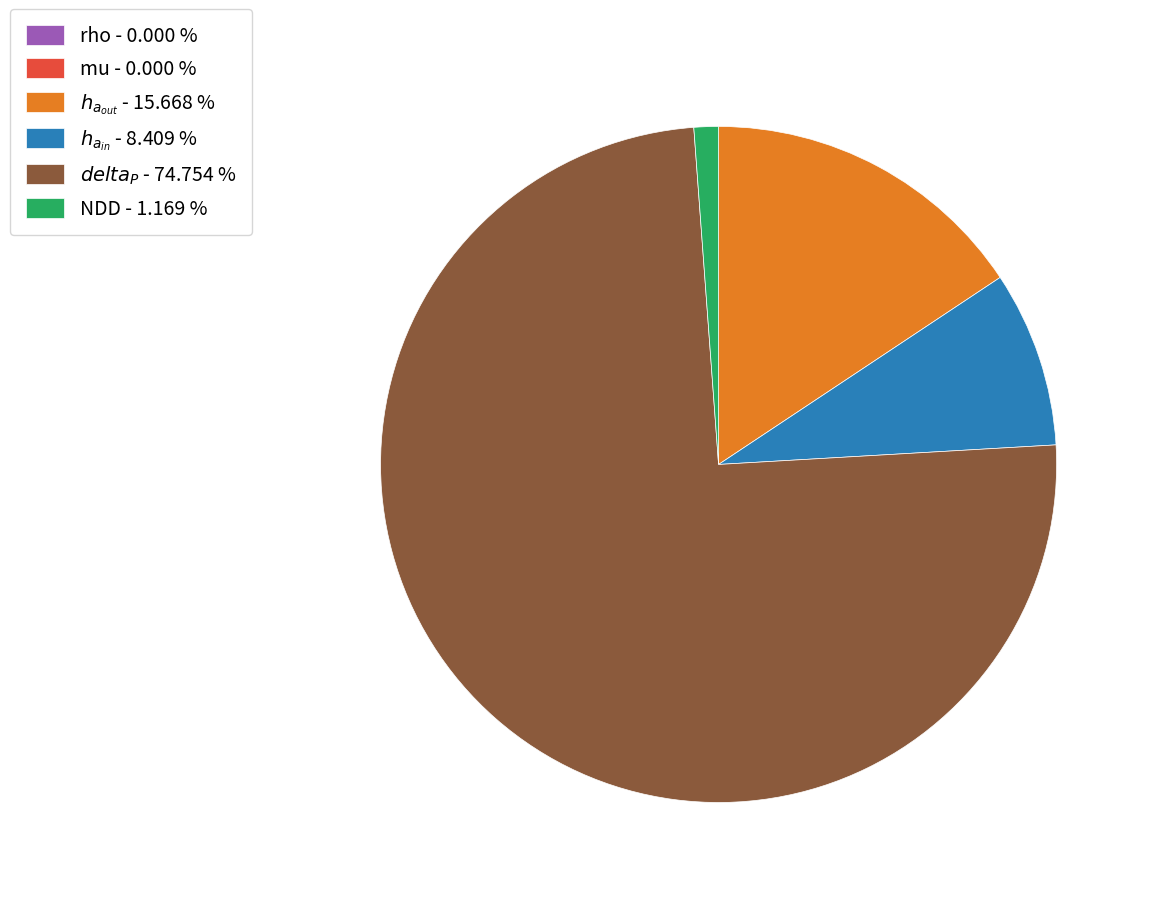

Is there any slice that represents more than half of the pie?

Yes